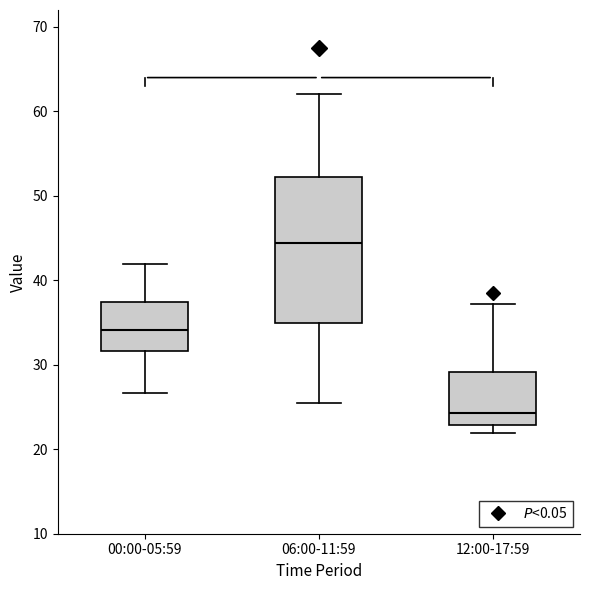

Where does the upper whisker of the box for 06:00-11:59 end on the y-axis? The values are not printed on the chart, so give them approximately, as read against the axis.

62